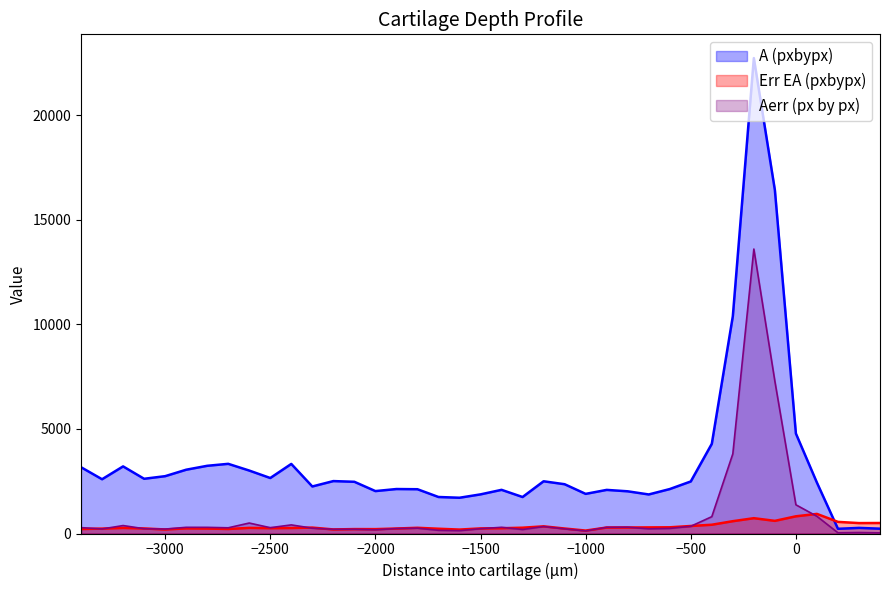

Does the chart display data point markers on the line(s)?

No